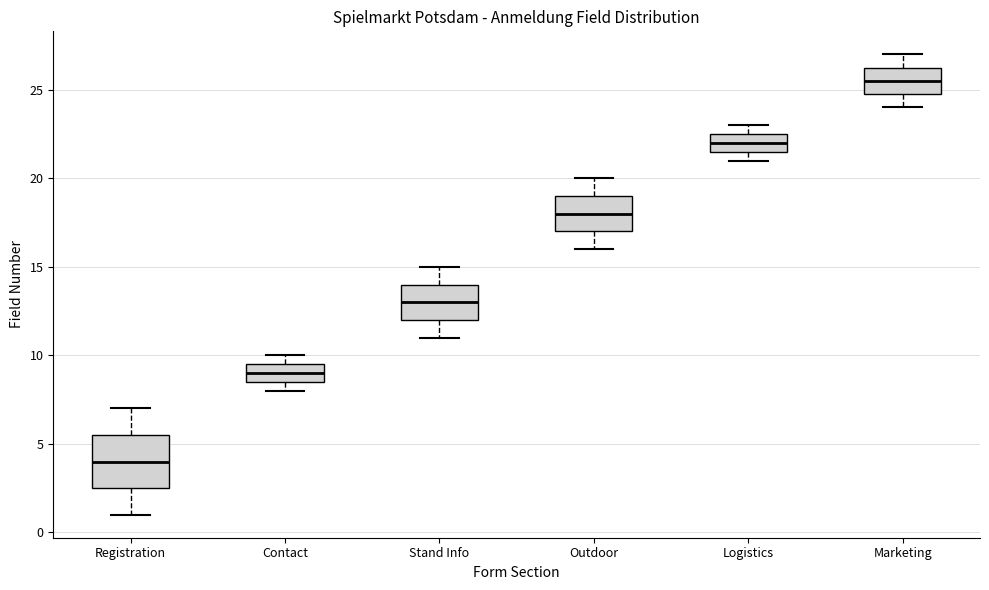

Reading left to right, read every box against the y-axis: the position of its median line, the range the box covers, and the ends of its whiskers. The values are not printed on the chart, so give them approximately, as read against the axis.

Registration: median 4.0, box 2.5 to 5.5, whiskers 1.0 to 7.0
Contact: median 9.0, box 8.5 to 9.5, whiskers 8.0 to 10.0
Stand Info: median 13.0, box 12.0 to 14.0, whiskers 11.0 to 15.0
Outdoor: median 18.0, box 17.0 to 19.0, whiskers 16.0 to 20.0
Logistics: median 22.0, box 21.5 to 22.5, whiskers 21.0 to 23.0
Marketing: median 25.5, box 25.0 to 26.5, whiskers 24.0 to 27.0